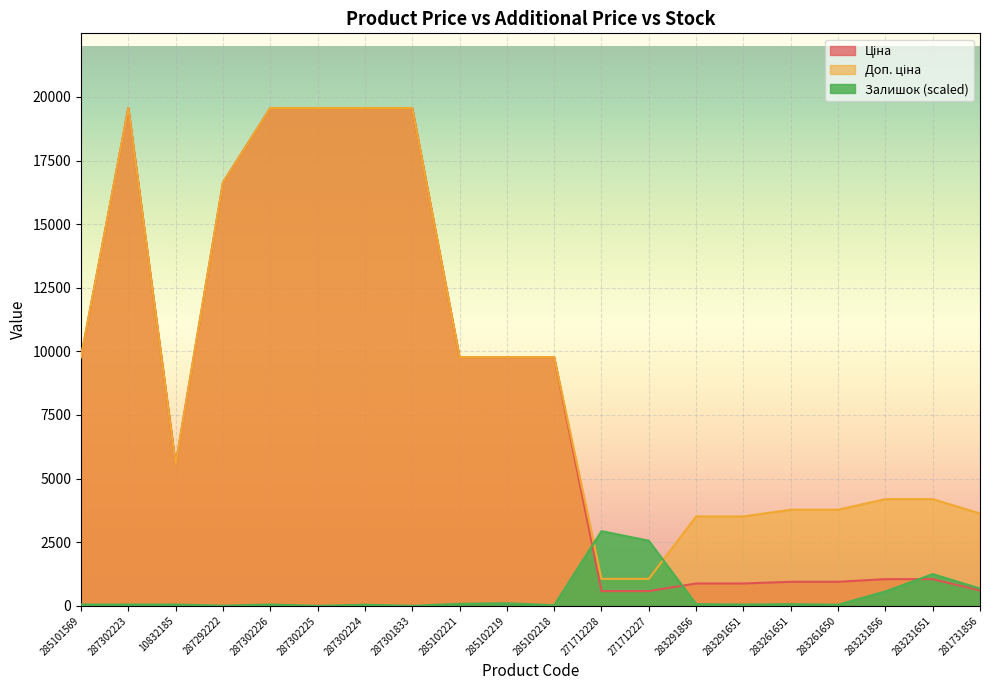

Which series has the largest range (max minus min)?

Ціна